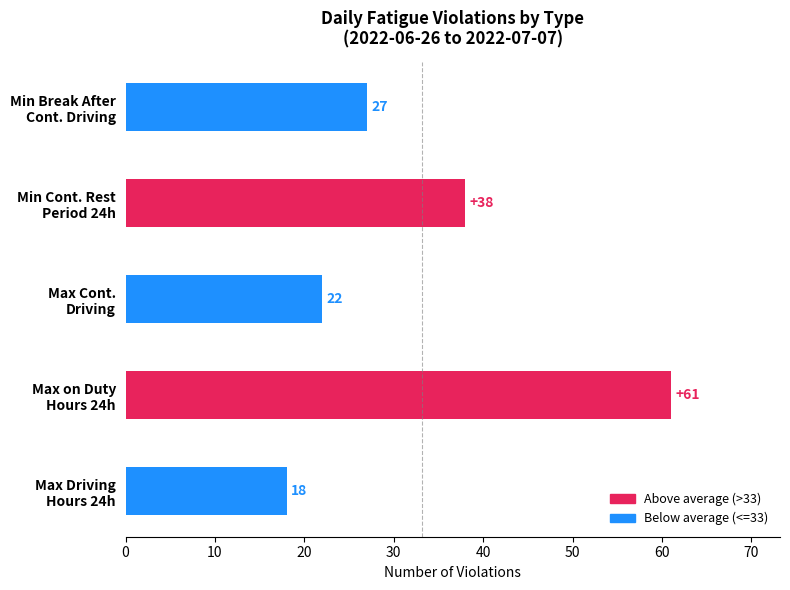

What is the smallest value displayed?

18